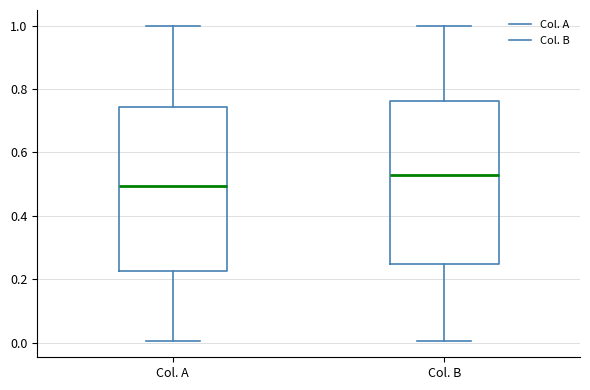

Reading left to right, read every box against the y-axis: the position of its median line, the range the box covers, and the ends of its whiskers. The values are not printed on the chart, so give them approximately, as read against the axis.

Col. A: median 0.50, box 0.22 to 0.74, whiskers 0.00 to 1.00
Col. B: median 0.52, box 0.24 to 0.76, whiskers 0.00 to 1.00